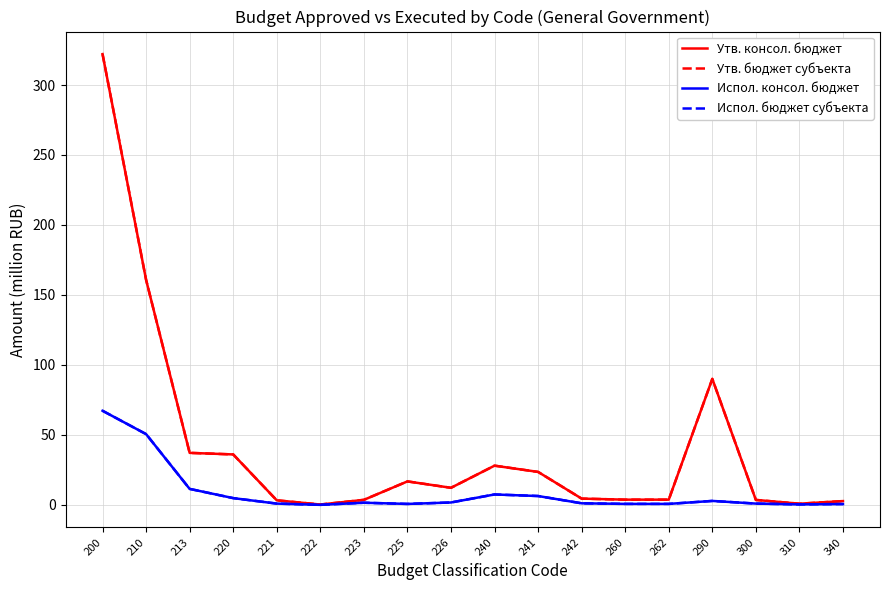

Which category has the highest value in the Испол. бюджет субъекта series?

200